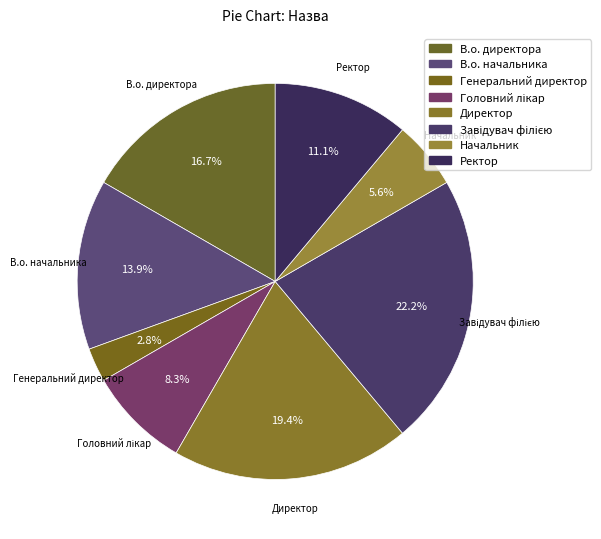

How many slices are in this pie chart?

8